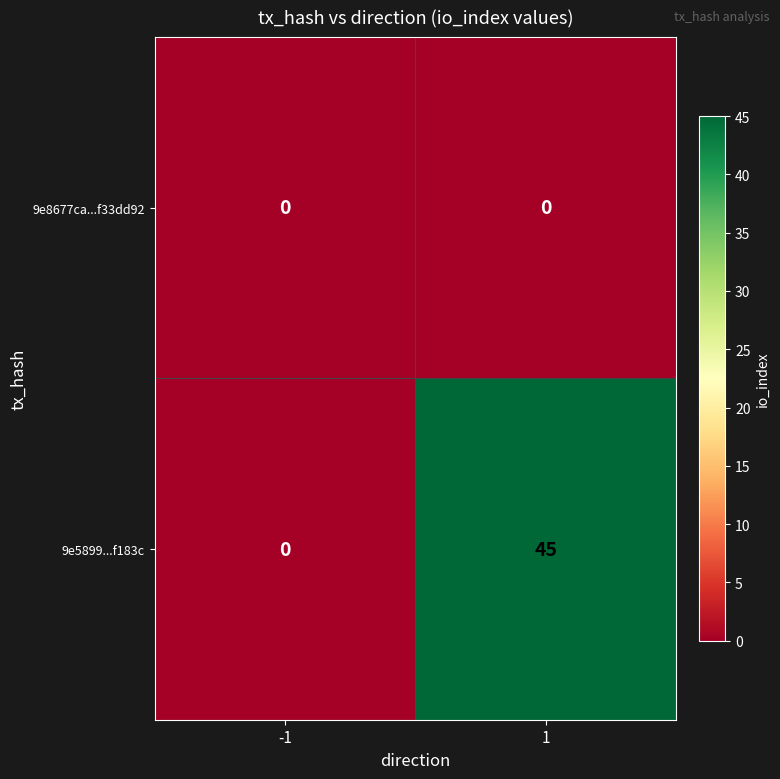

True or false: 9e5899...f183c has a value of -19 at -1.

False